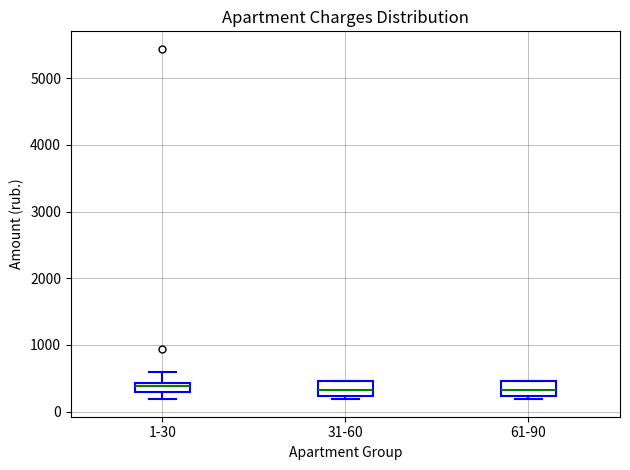

Where is the lower edge of the box for 61-90 on the y-axis? The values are not printed on the chart, so give them approximately, as read against the axis.

200